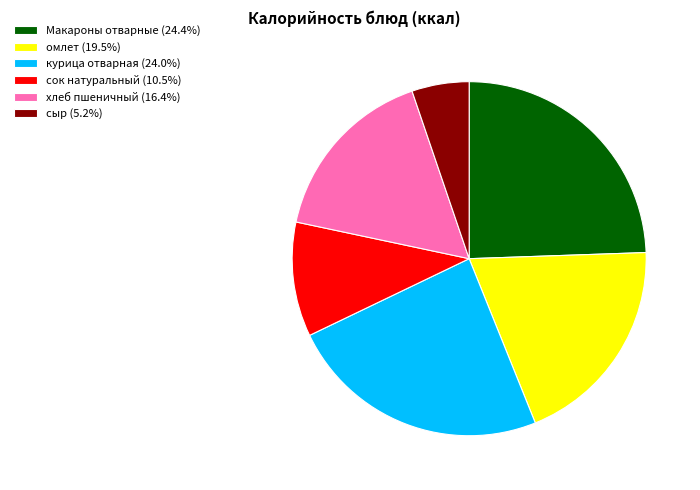

Is the sum of курица отварная (24.0%) and сыр (5.2%) greater than half?

No